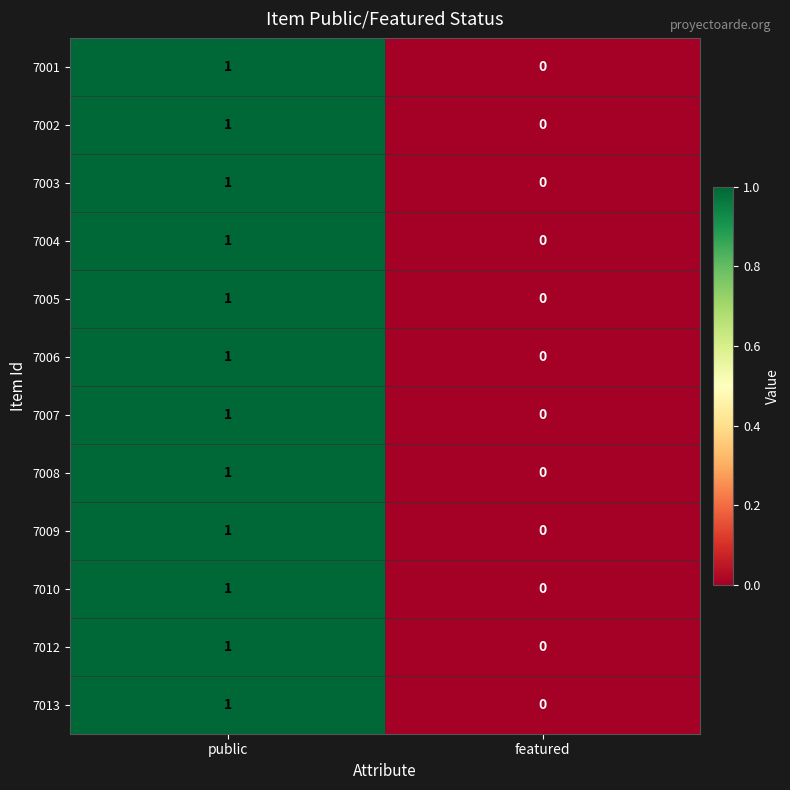

Where is 7010 nearest to the value 0?

featured